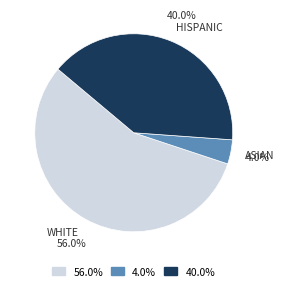

Between 56.0% and 40.0%, which is larger?

56.0%